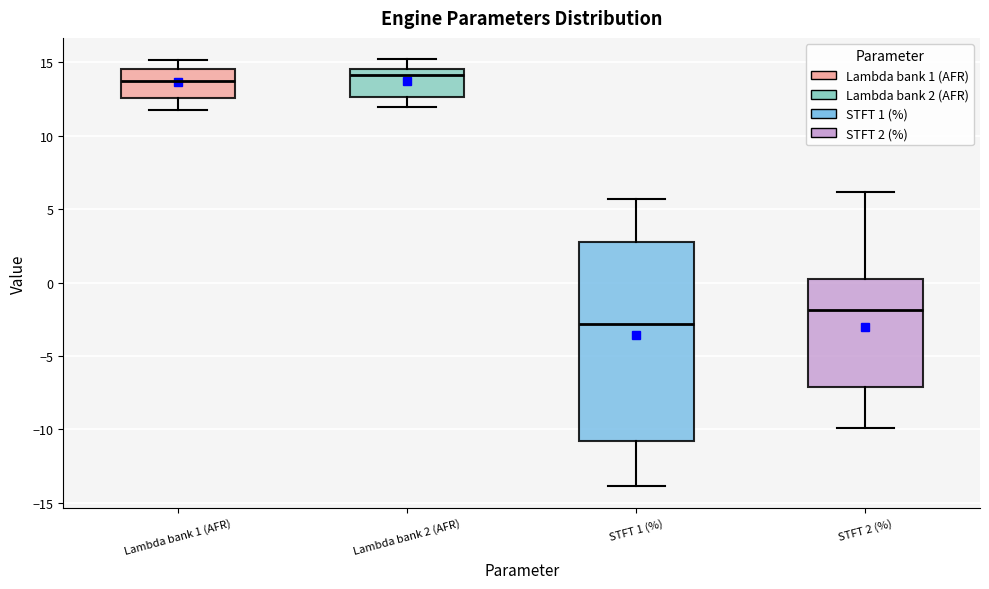

Comparing the boxes themselves (not the whiskers), which one is the tallest?

STFT 1 (%)